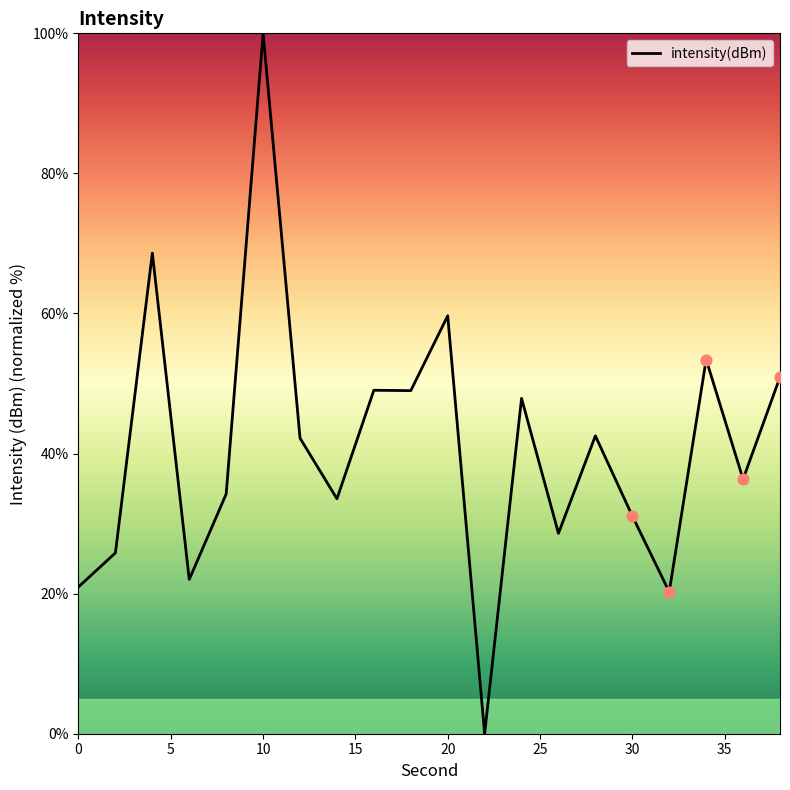

What is the greatest value displayed?

100.0